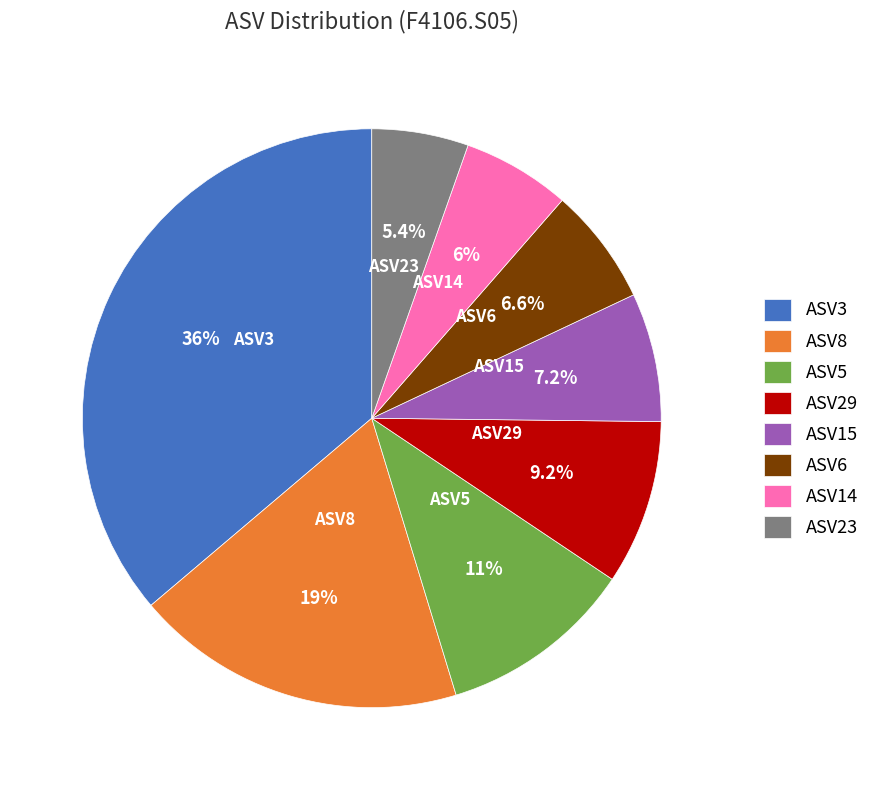

How many slices are in this pie chart?

8